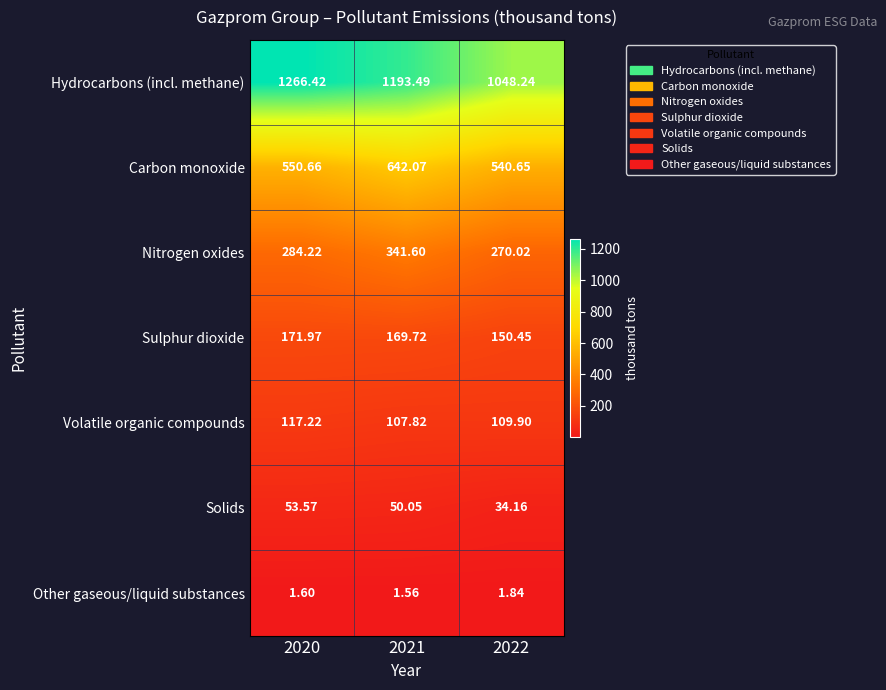

Rank the series by their maximum value, from lowest to highest.

Other gaseous/liquid substances, Solids, Volatile organic compounds, Sulphur dioxide, Nitrogen oxides, Carbon monoxide, Hydrocarbons (incl. methane)